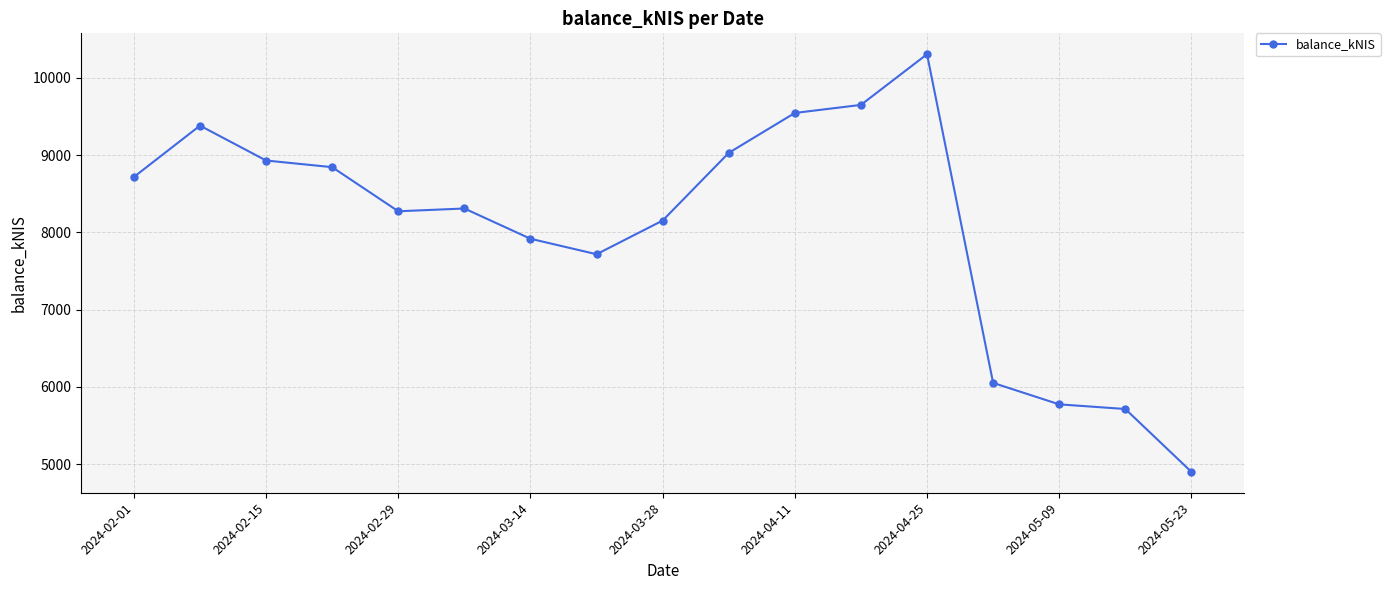

What is the sum of all values?

137228.7